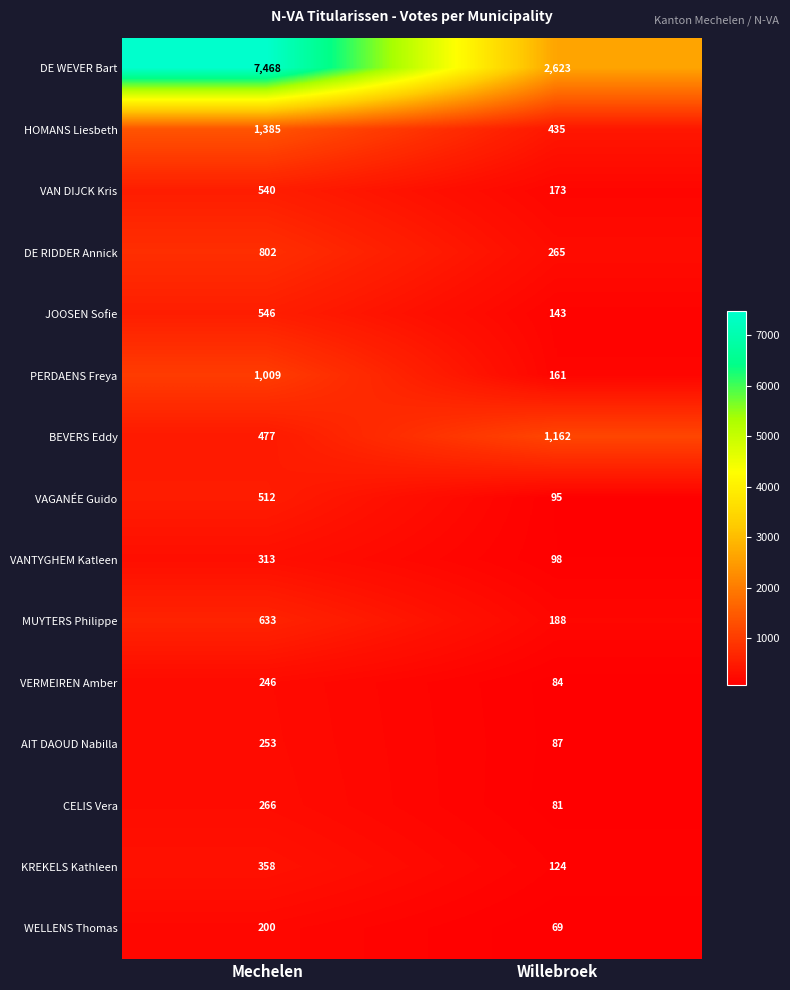

What is the smallest value displayed?

69